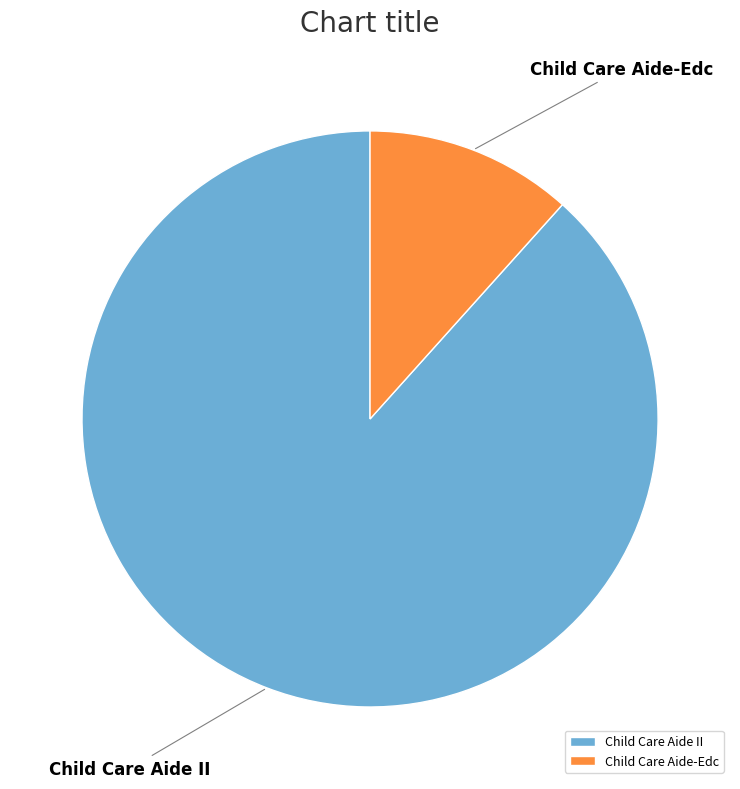

The Child Care Aide II slice represents 82% of the pie. True or false?

False